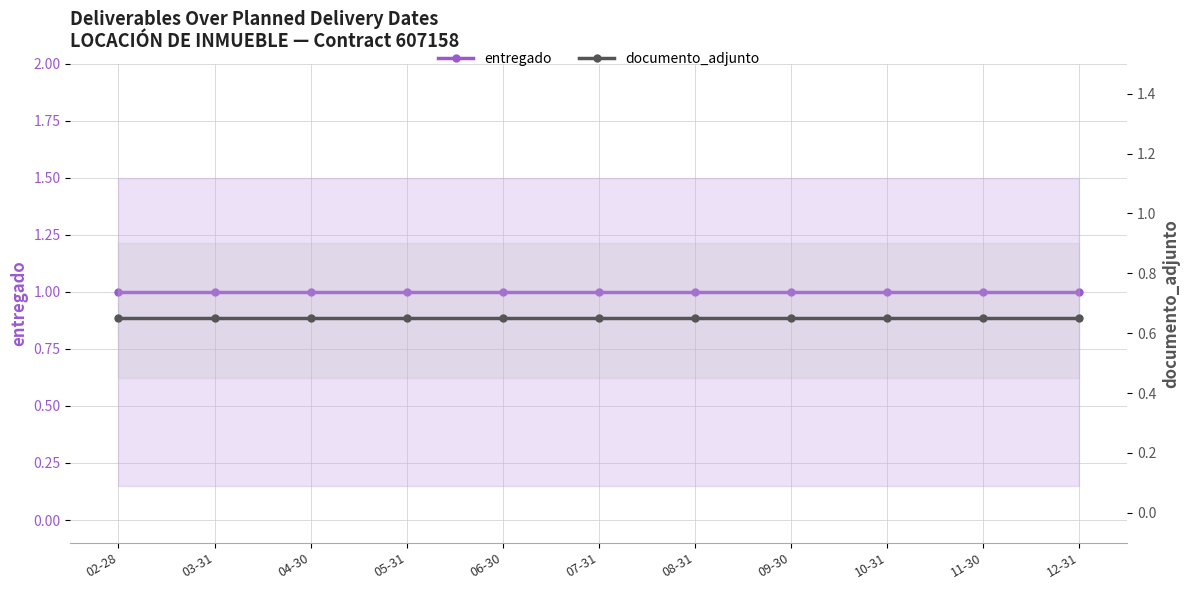

Does the chart have visible grid lines?

Yes